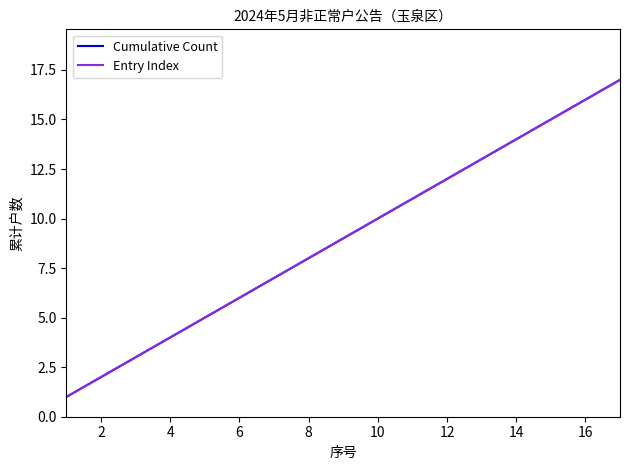

Does the chart display data point markers on the line(s)?

No